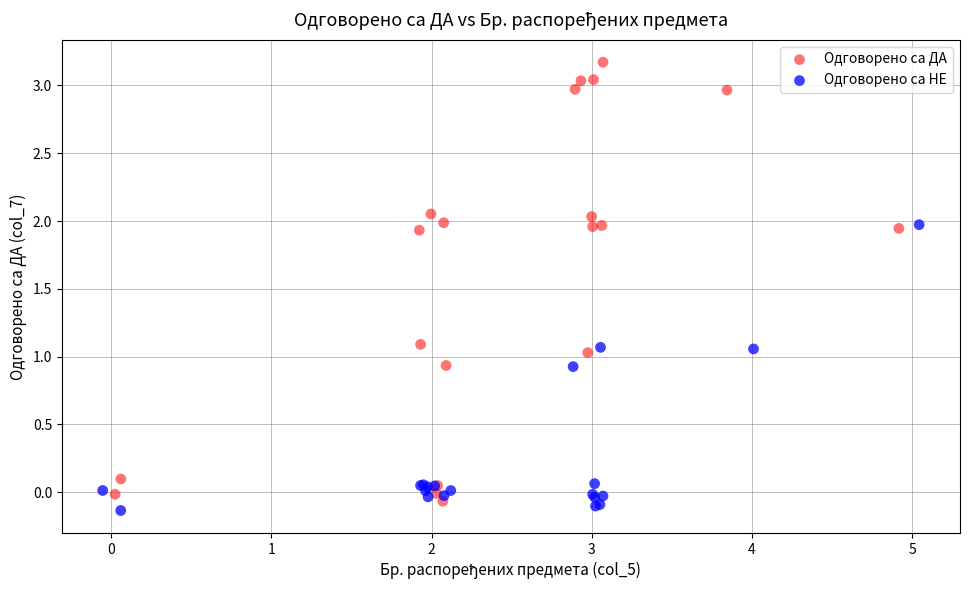

Which series contains the lowest Y value?

Одговорено са НЕ